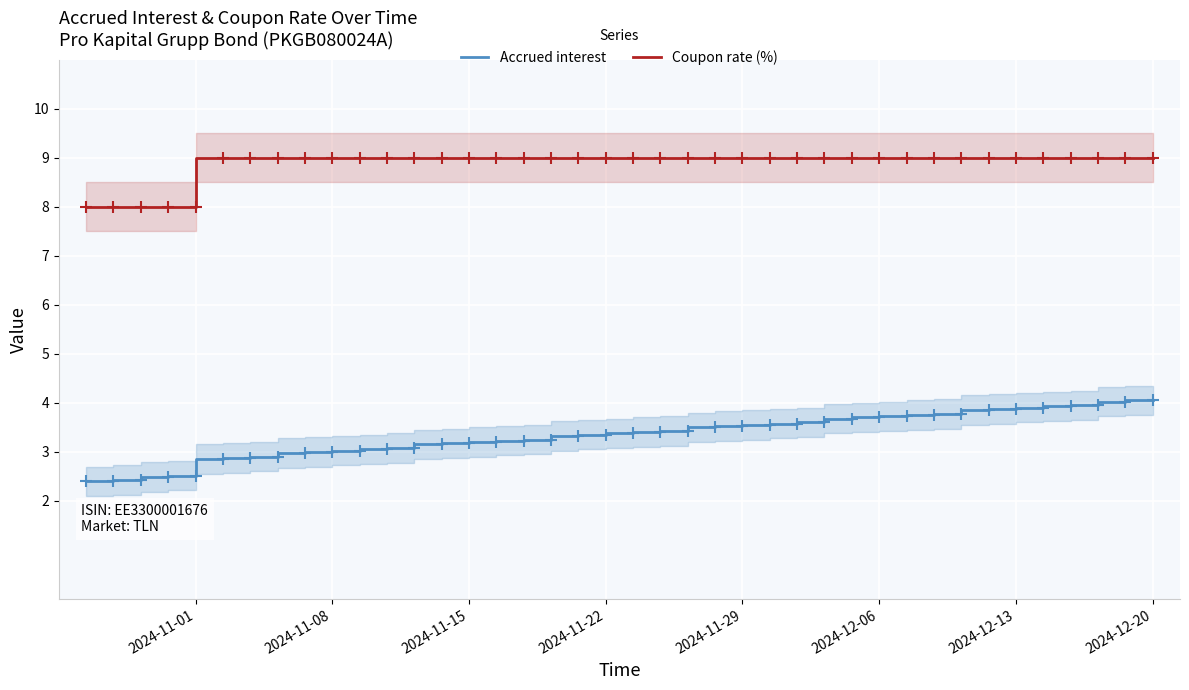

Is this an area chart (filled region under the line)?

No